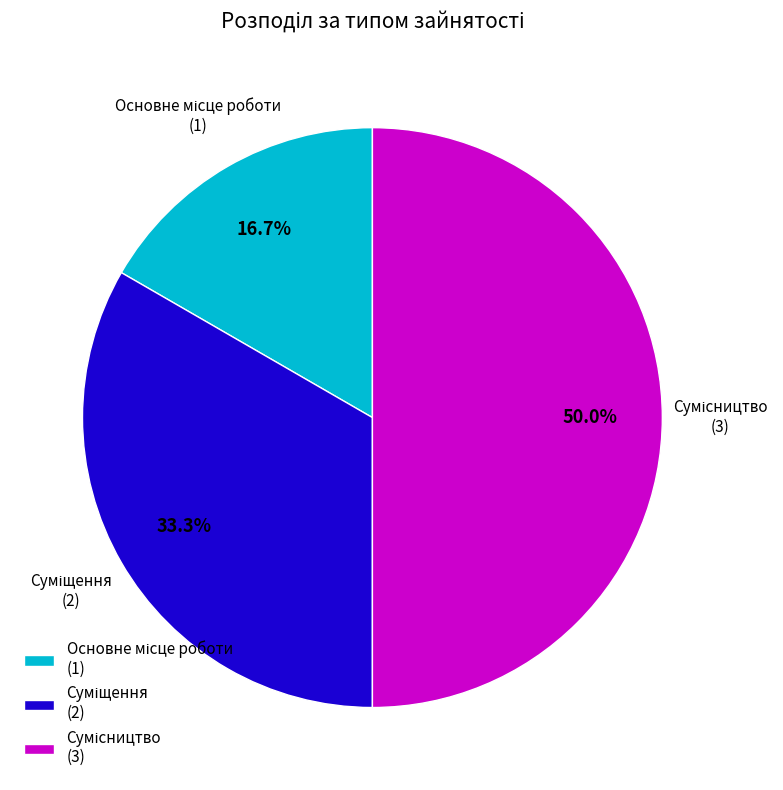

Rank the categories by value from highest to lowest.

Сумісництво, Суміщення, Основне місце роботи